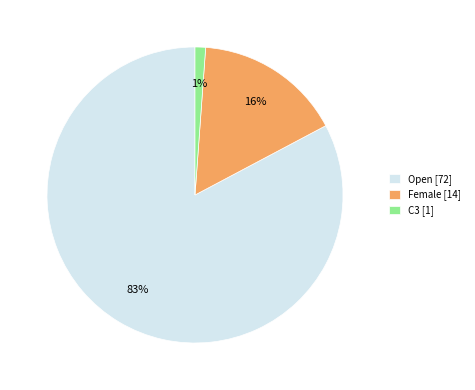

Which slice is the smallest?

C3